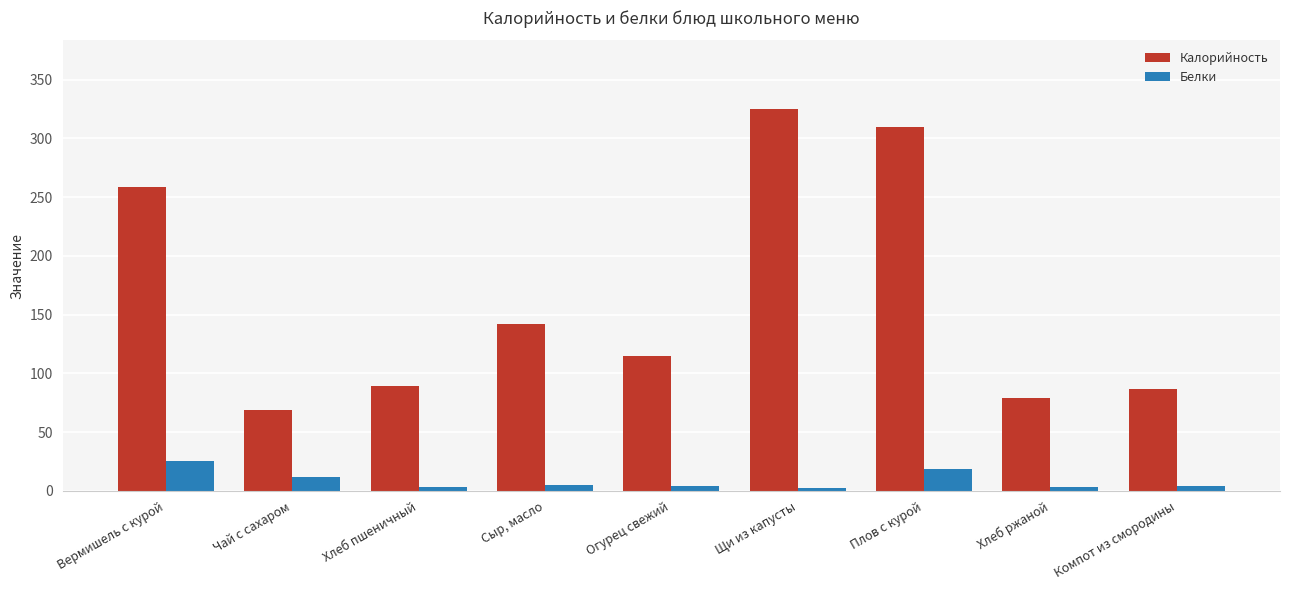

What is the lowest value of the Калорийность series?

69